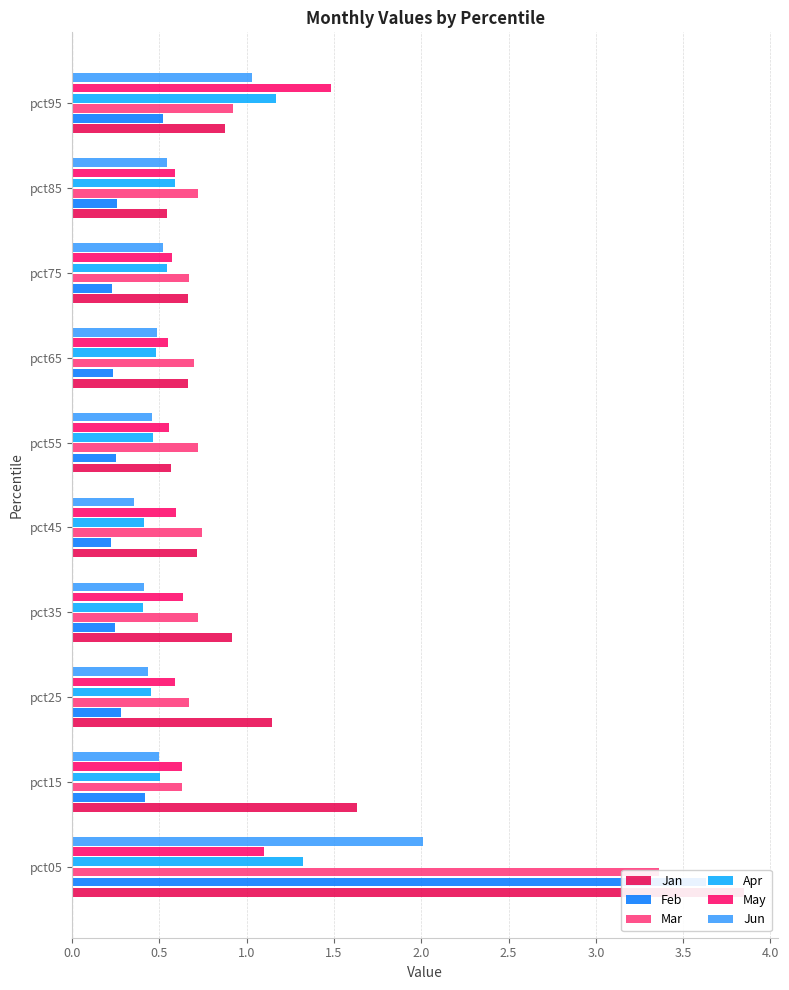

What position from the right is 0.0?

10